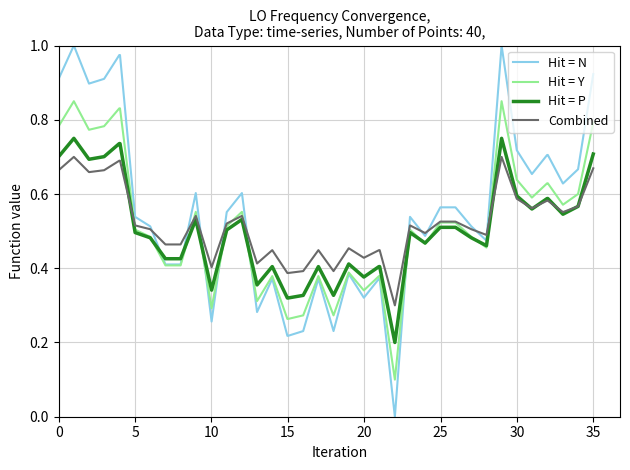

List the series in order of their peak value, highest first.

Hit = N, Hit = Y, Hit = P, Combined